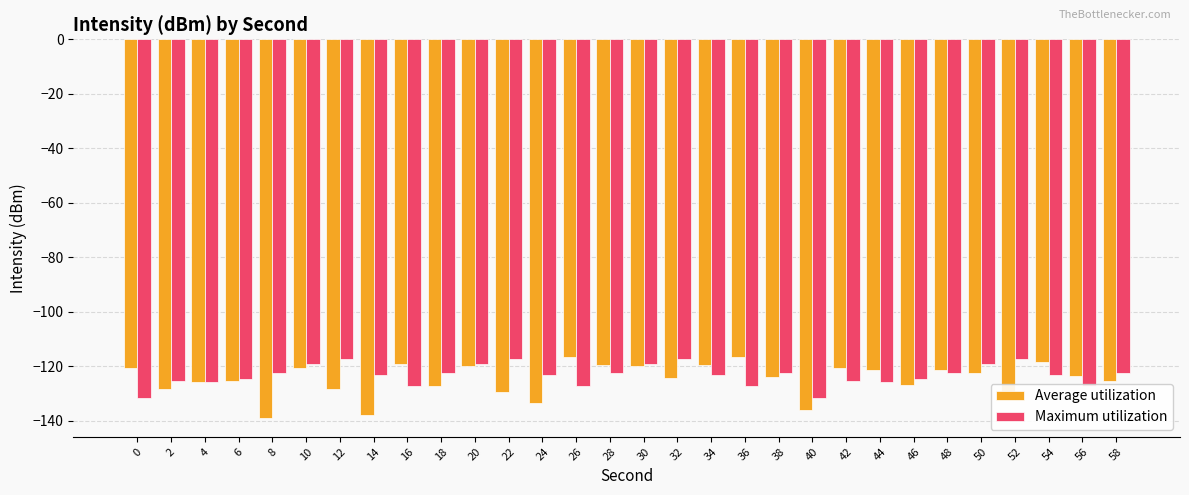

What is the smallest value displayed?

-138.9